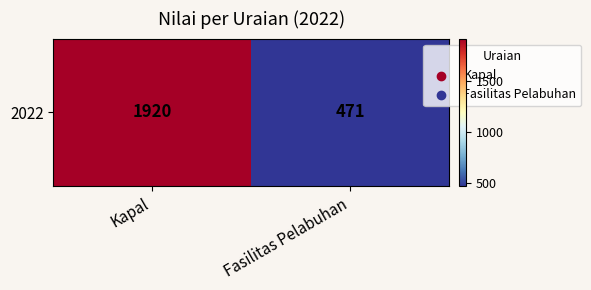

List the labels in order of value, largest first.

Kapal, Fasilitas Pelabuhan